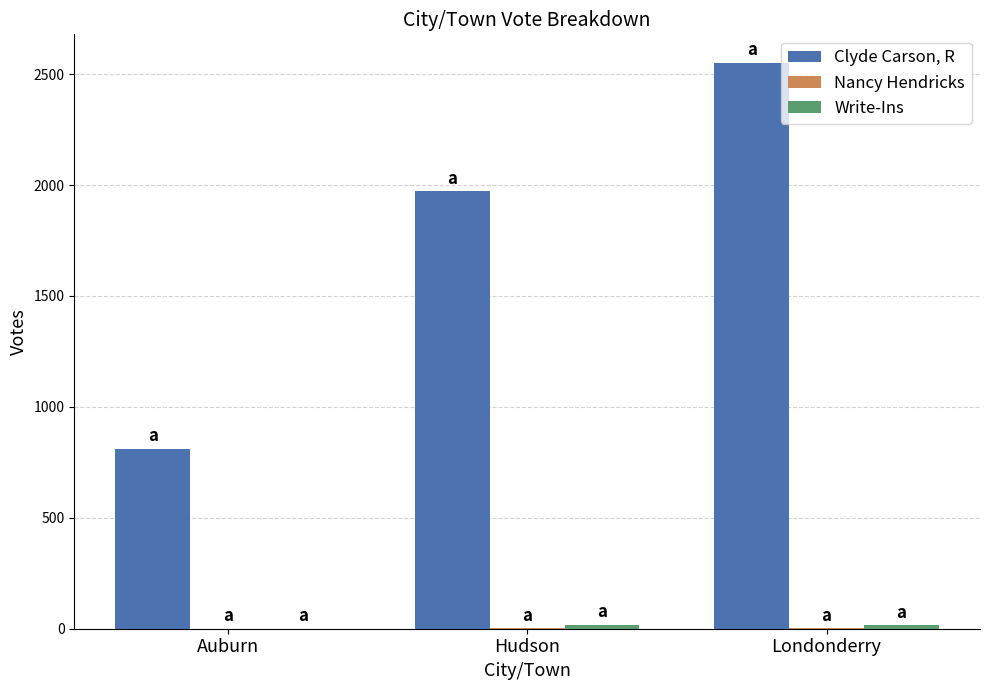

What is the spread (max minus min) of values at Londonderry?

2549